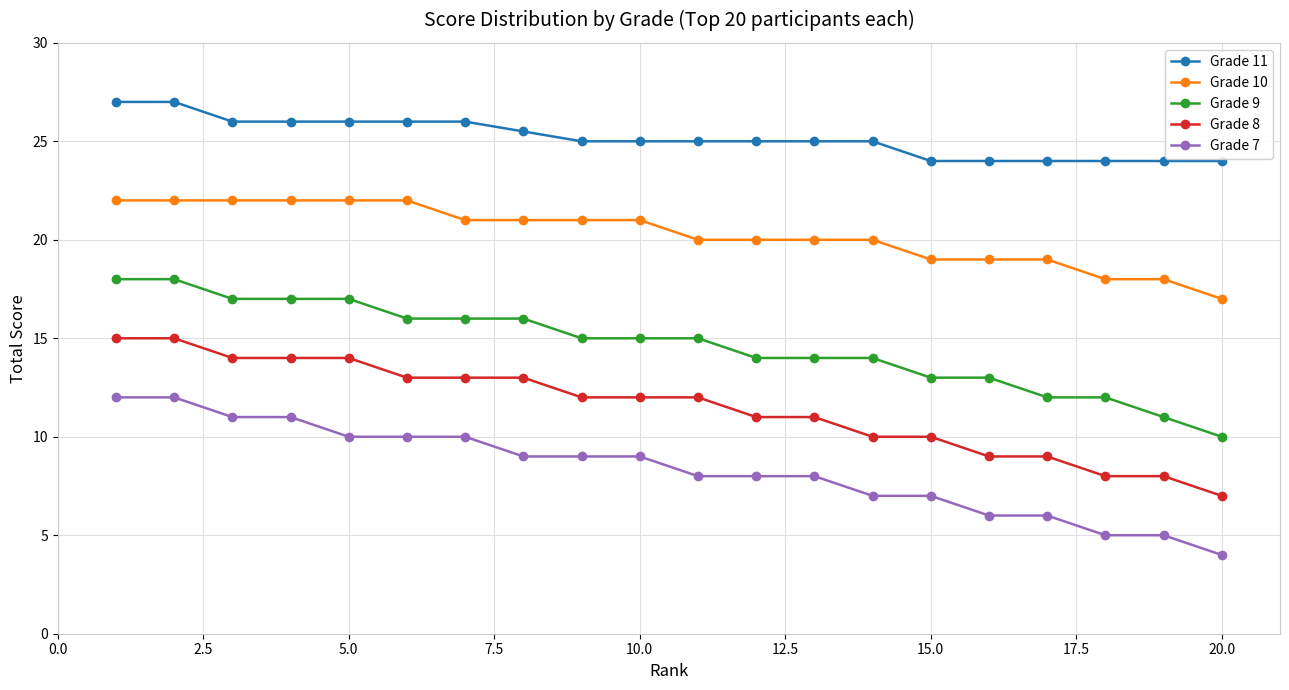

What is the value of the Grade 8 point at the 13th from the left?

11.0